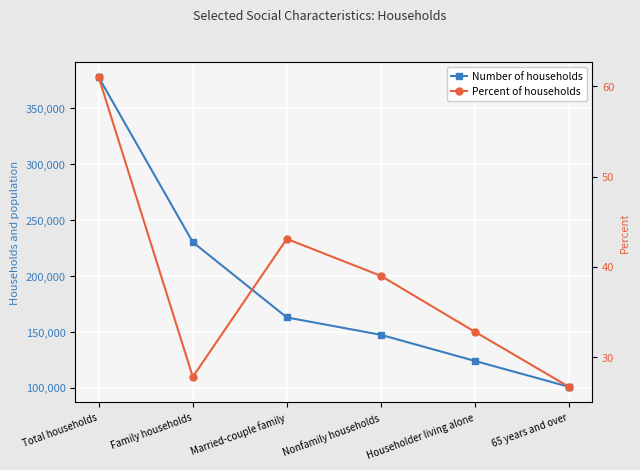

Which series has the largest total across all categories?

Number of households